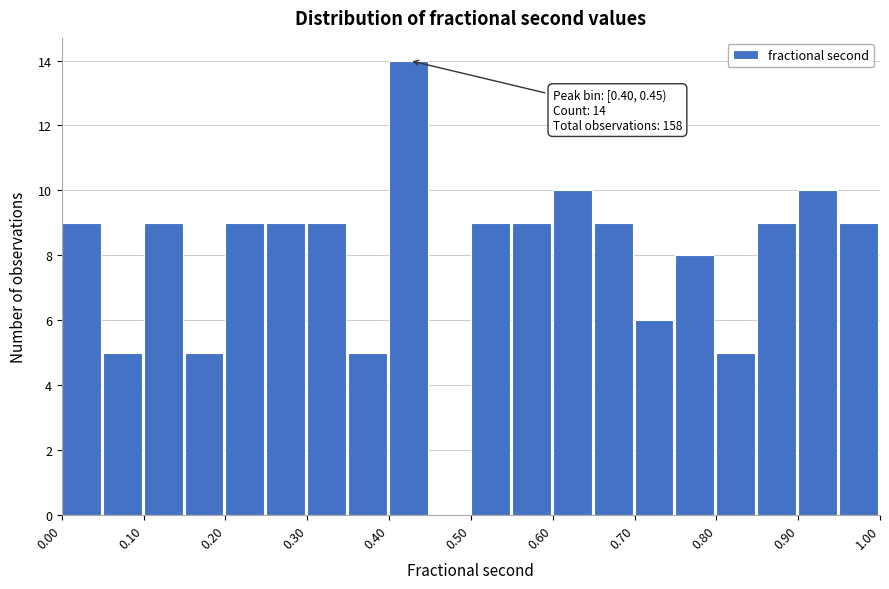

Over which range of the x-axis is the bar tallest?

0.40 to 0.45